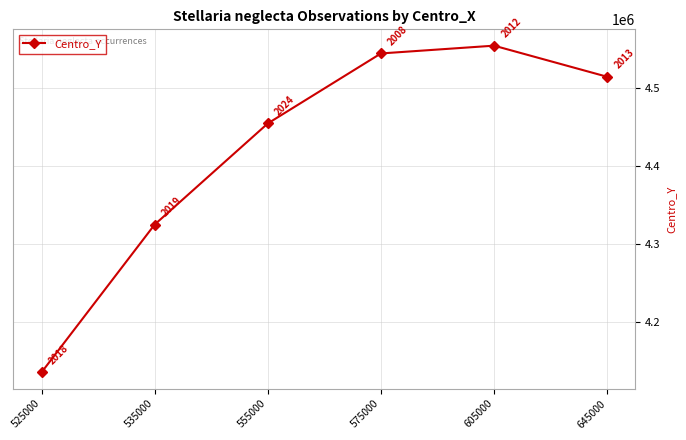

Rank the categories by value from lowest to highest.

525000, 535000, 555000, 645000, 575000, 605000